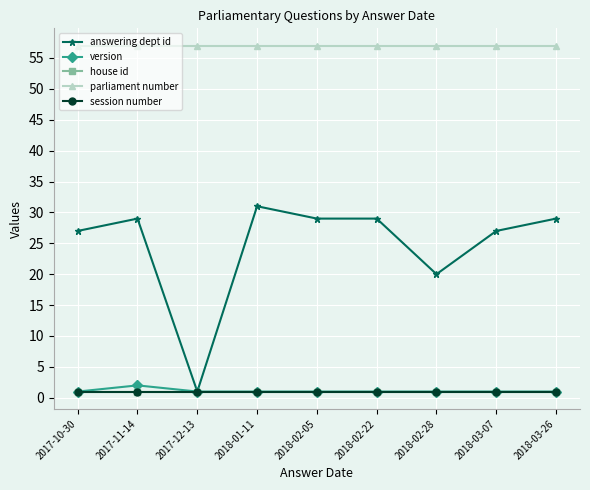

What is the minimum value shown in the chart?

1